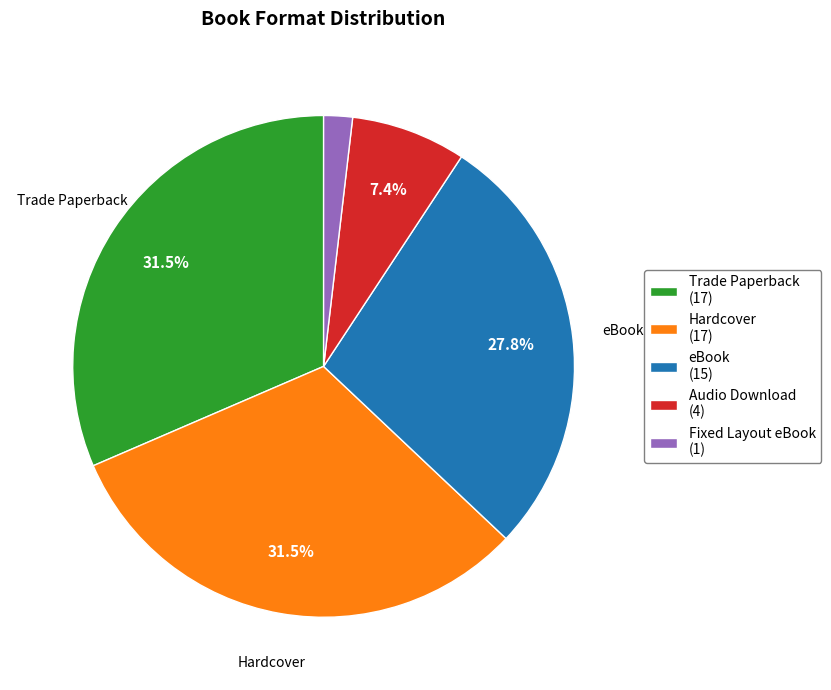

Does any single category account for the majority?

No